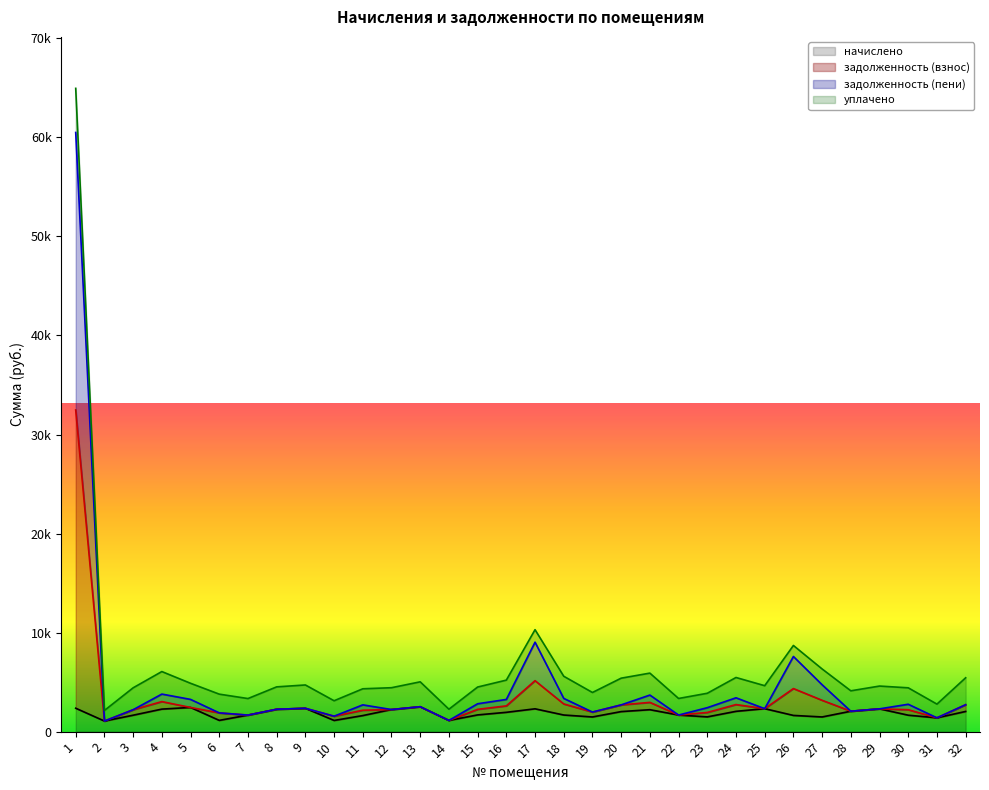

True or false: задолженность (пени) has more than 2 interior local peaks.

True